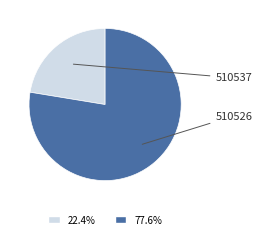

Does any single category account for the majority?

Yes